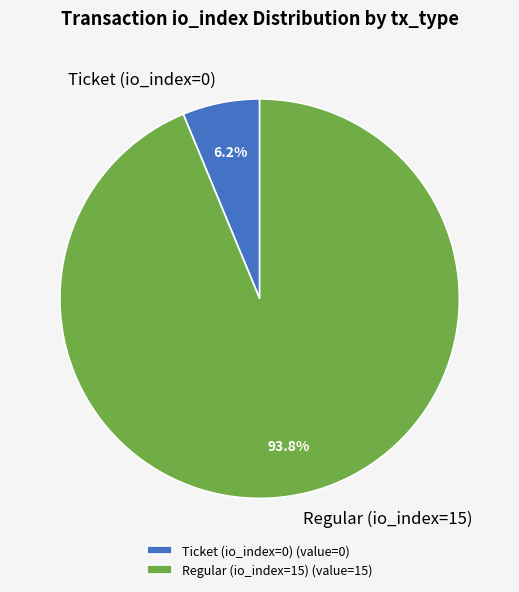

Do Ticket (io_index=0) and Regular (io_index=15) together represent more than half of the pie?

Yes